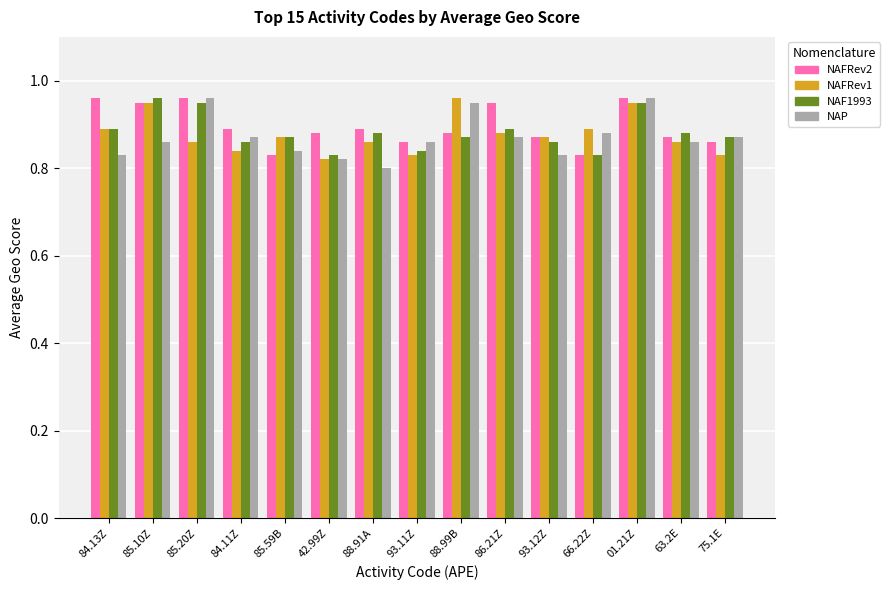

At which category is the sum across all series the highest?

01.21Z